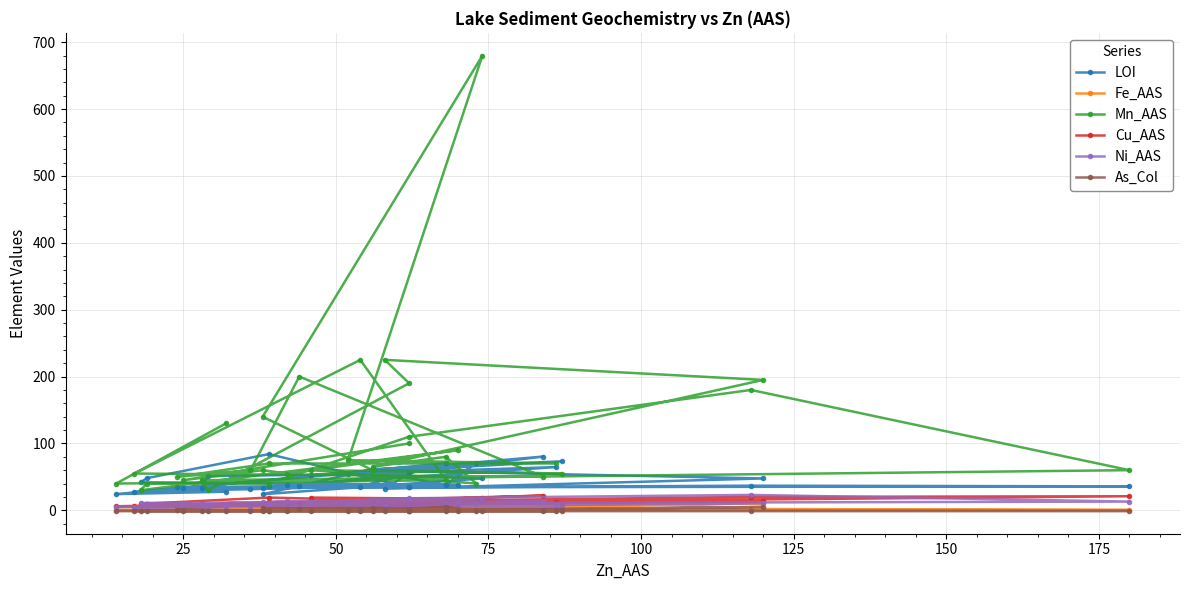

What is the difference between the maximum and minimum values in the Ni_AAS series?

19.0